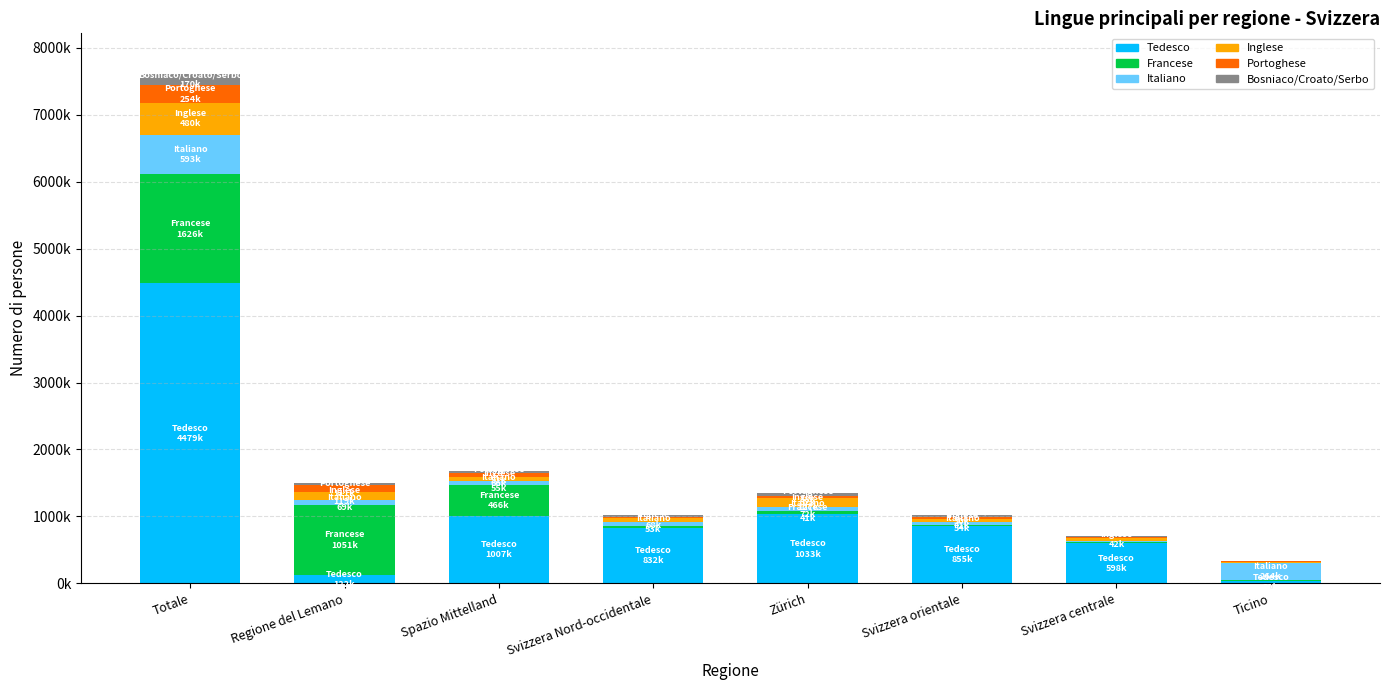

The Inglese series shows 68638 at Svizzera Nord-occidentale. True or false?

True